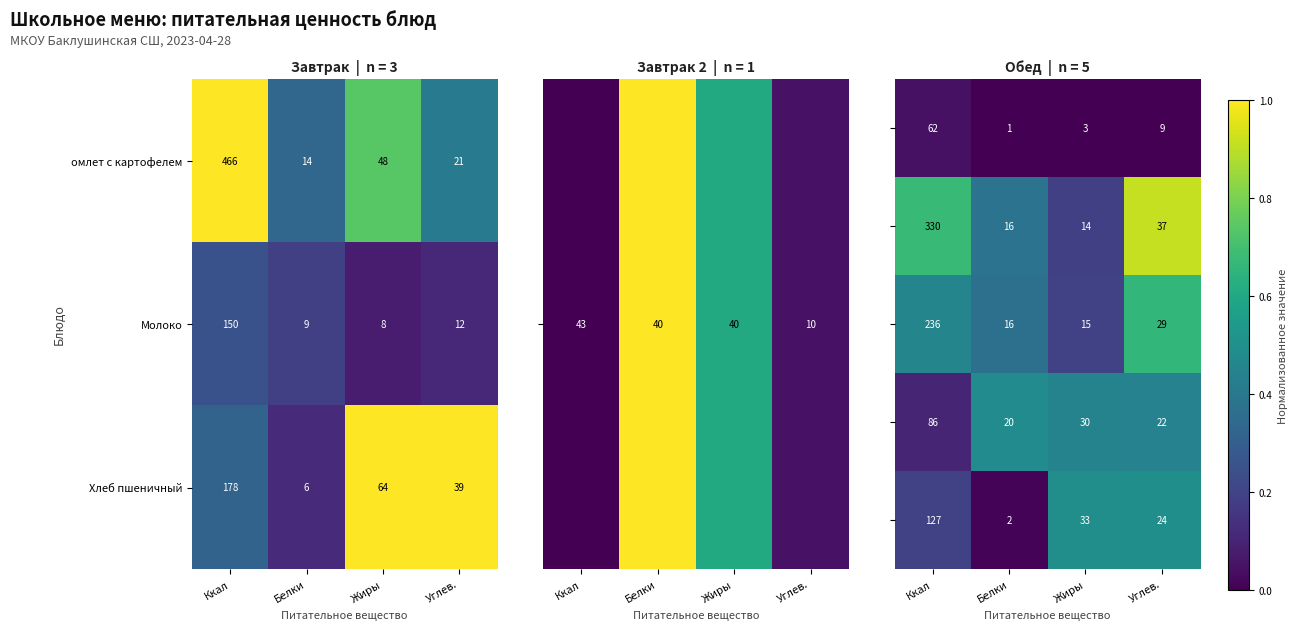

Rank the categories by Хлеб пшеничный value from highest to lowest.

Ккал, Жиры, Углев., Белки